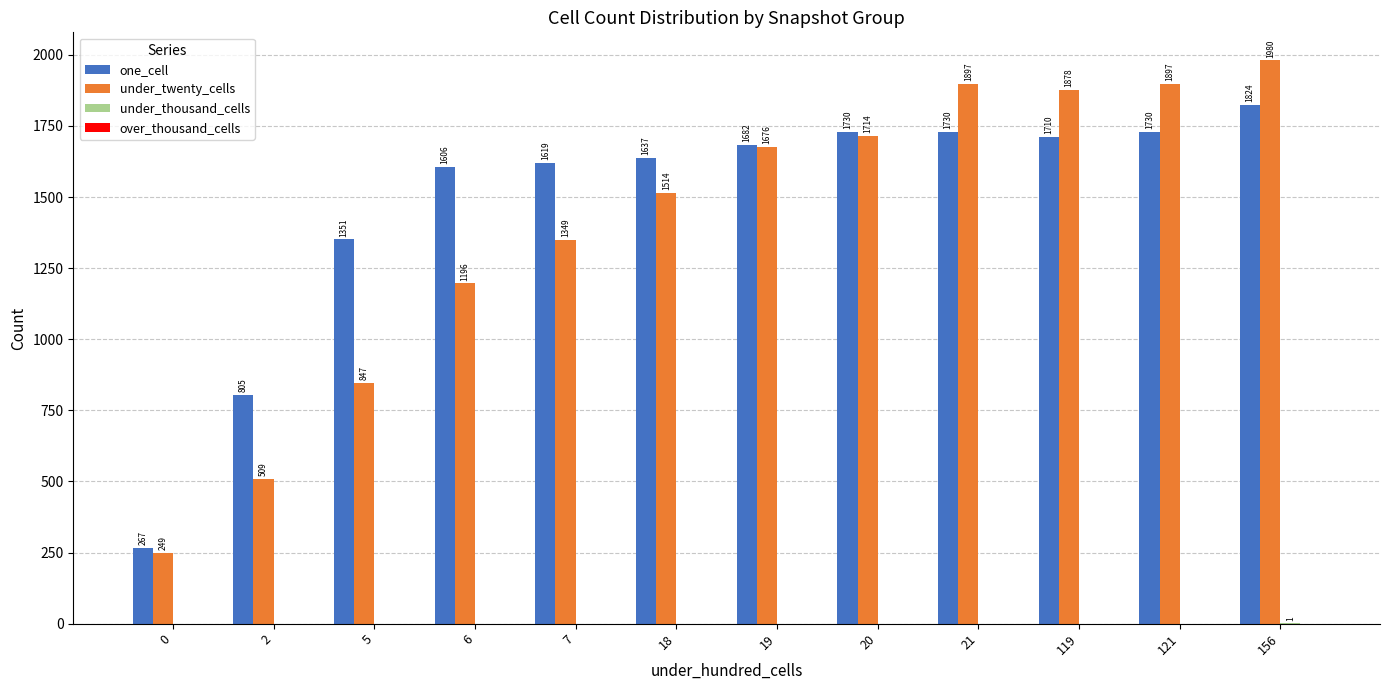

What is the sum of all one_cell values?

17691